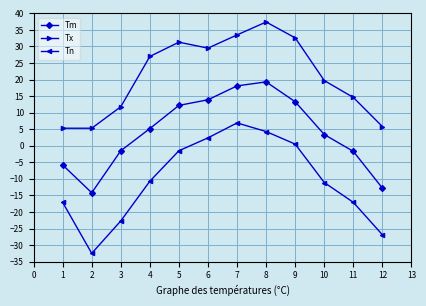

What is the maximum value for Tx?

37.4